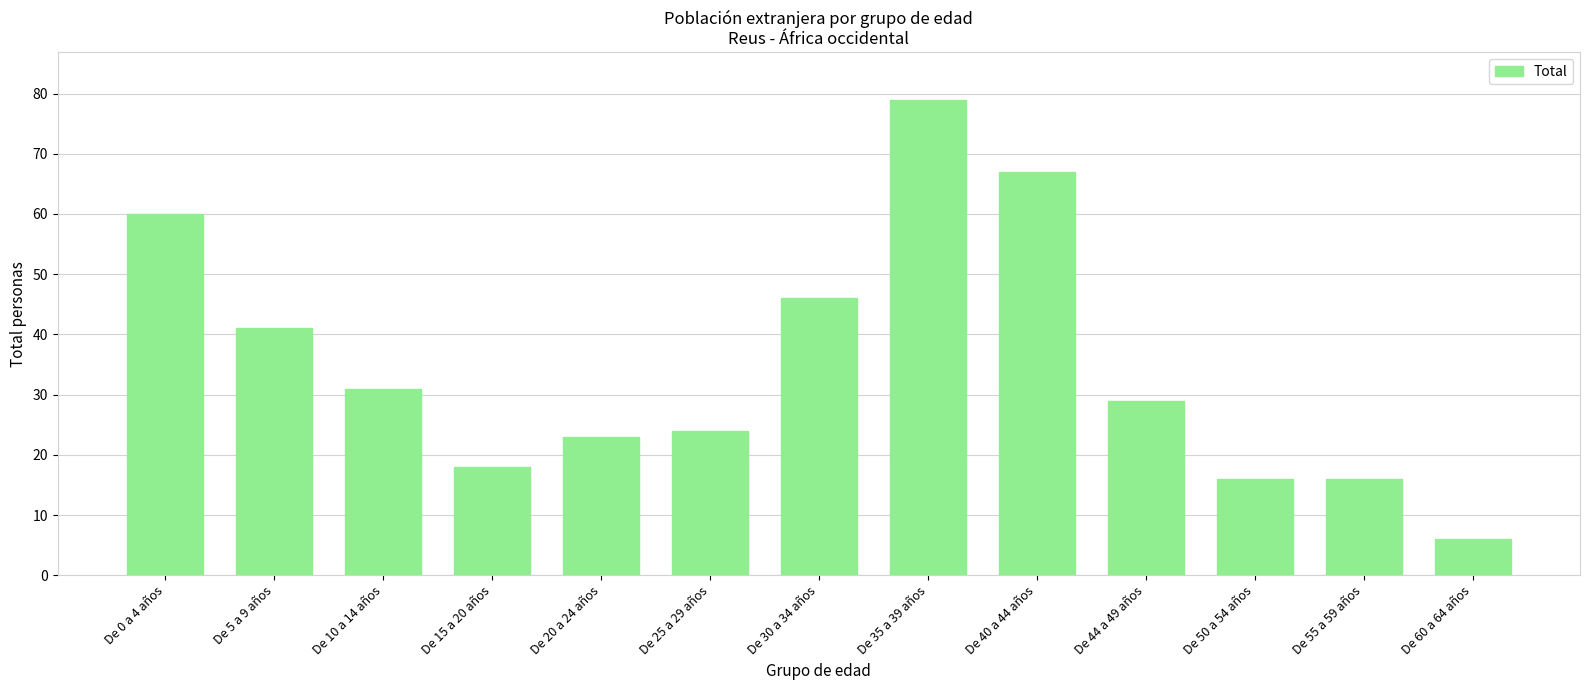

What is the label of the 1st bar from the right?

De 60 a 64 años